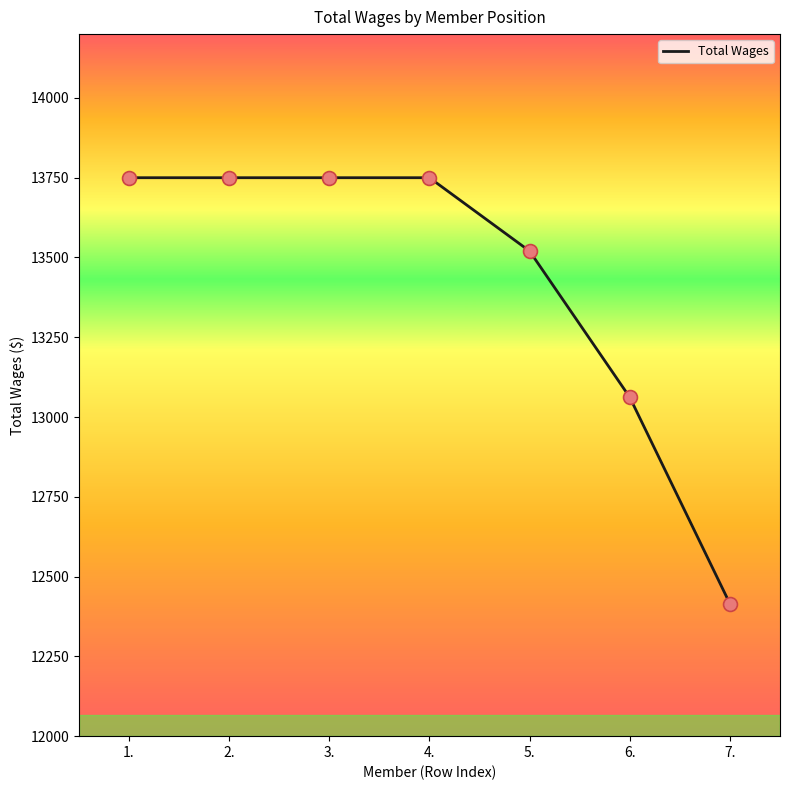

Which has a higher value, 3. or 6.?

3.